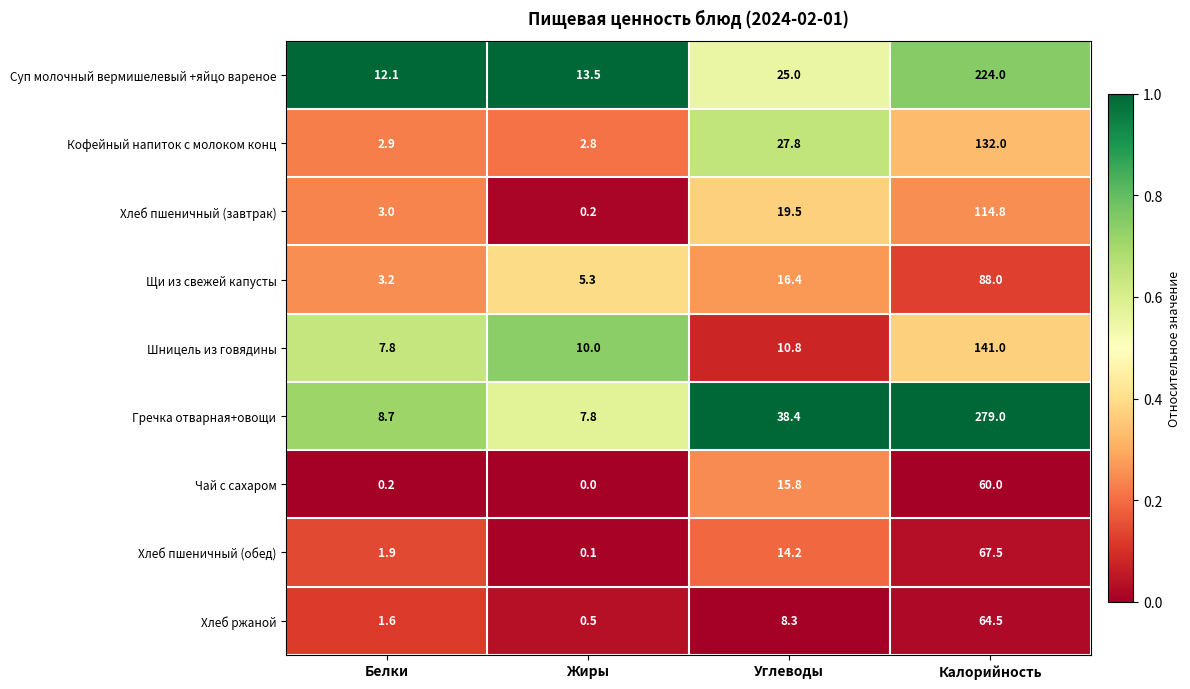

What is the maximum value for Гречка отварная+овощи?

279.0